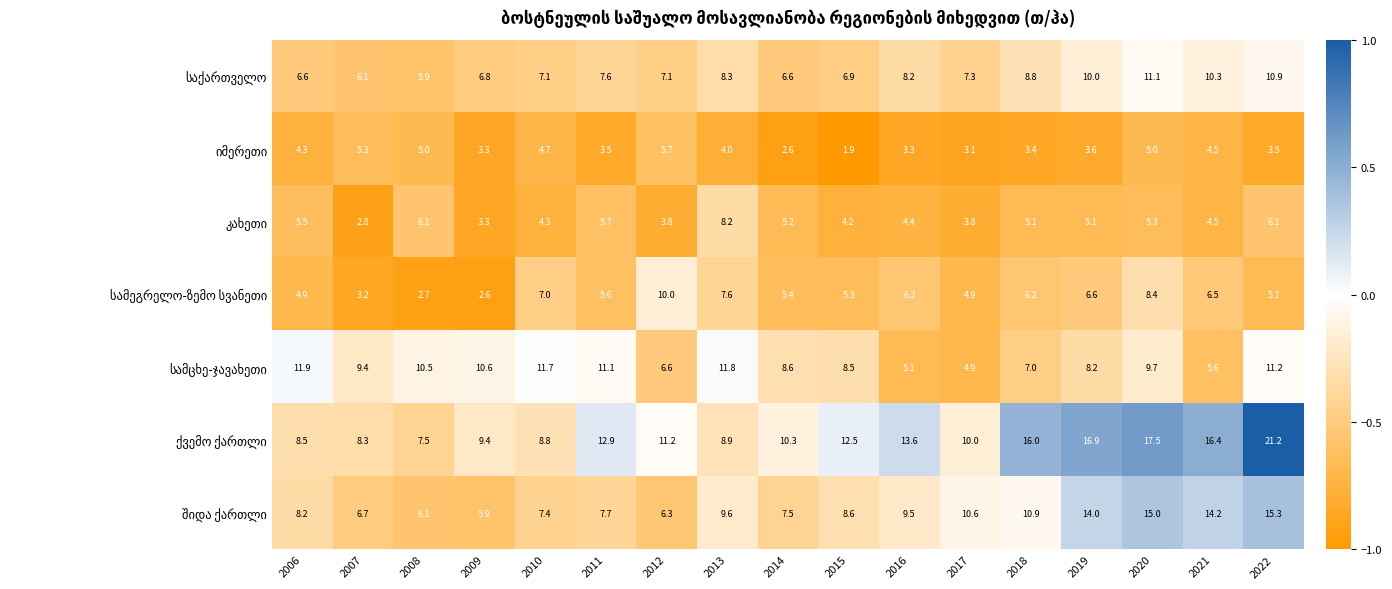

At how many categories does at least one series exceed 15?

5